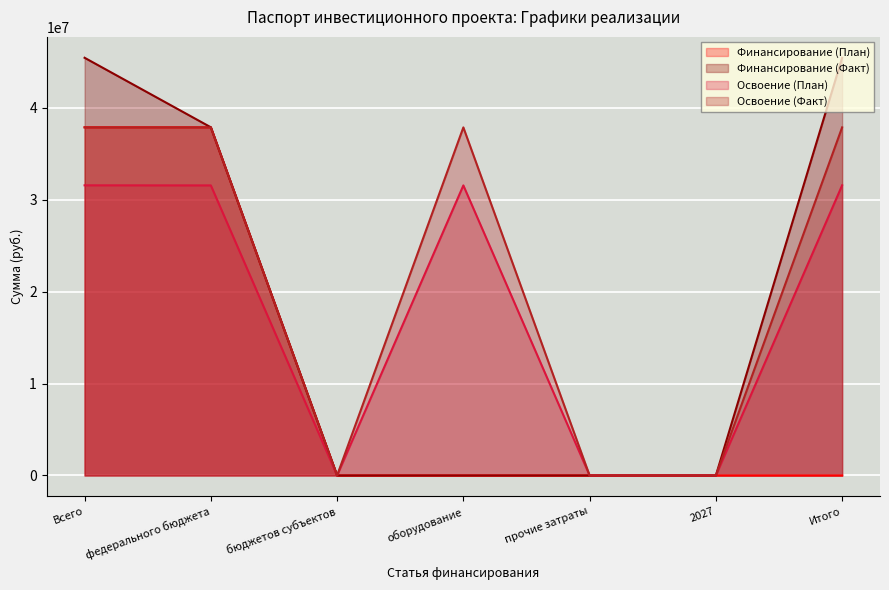

True or false: Освоение (План) and Финансирование (Факт) cross at least once.

False